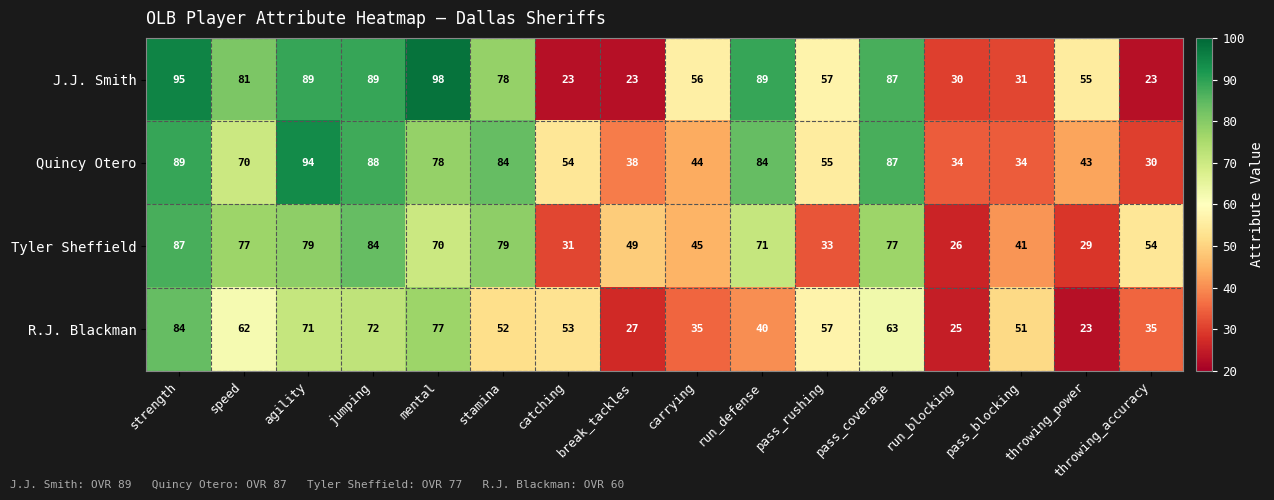

Count the number of categories in the chart.

16